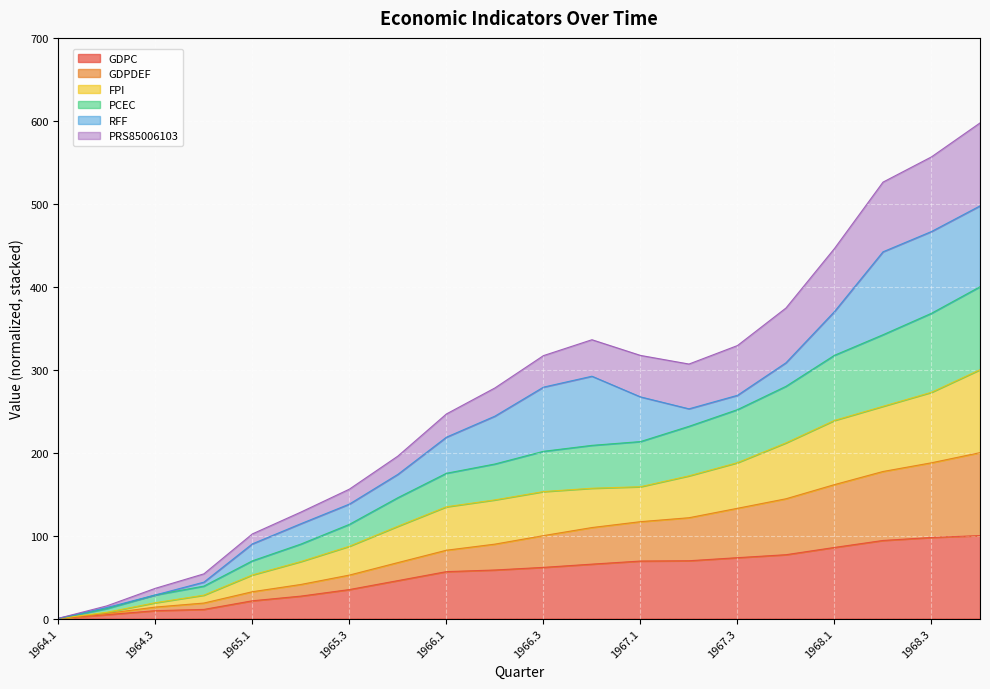

At which label is FPI closest to 150?

1966.3